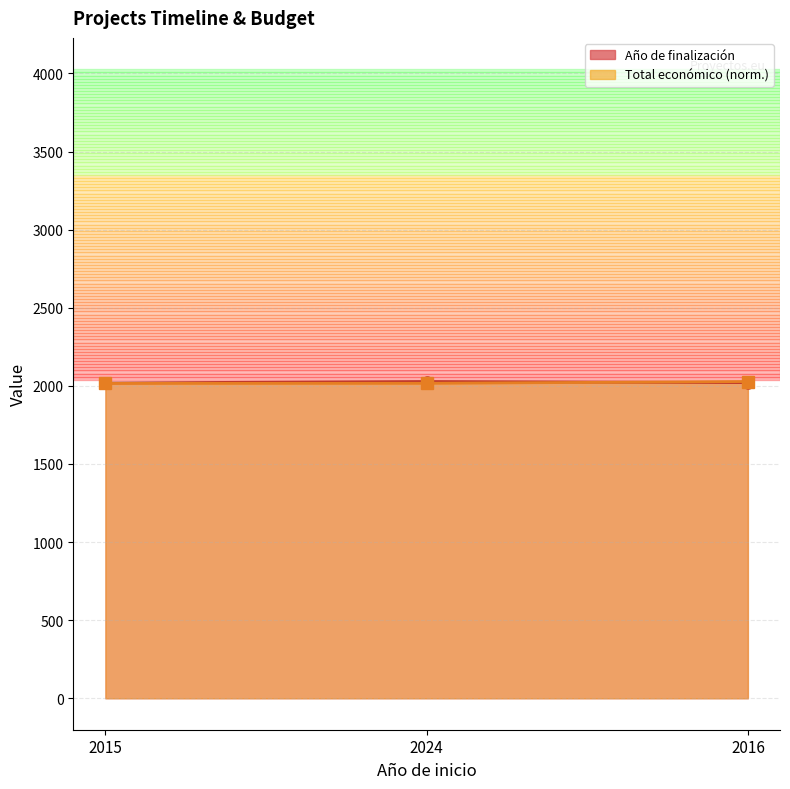

At how many categories does at least one series exceed 2027?

2